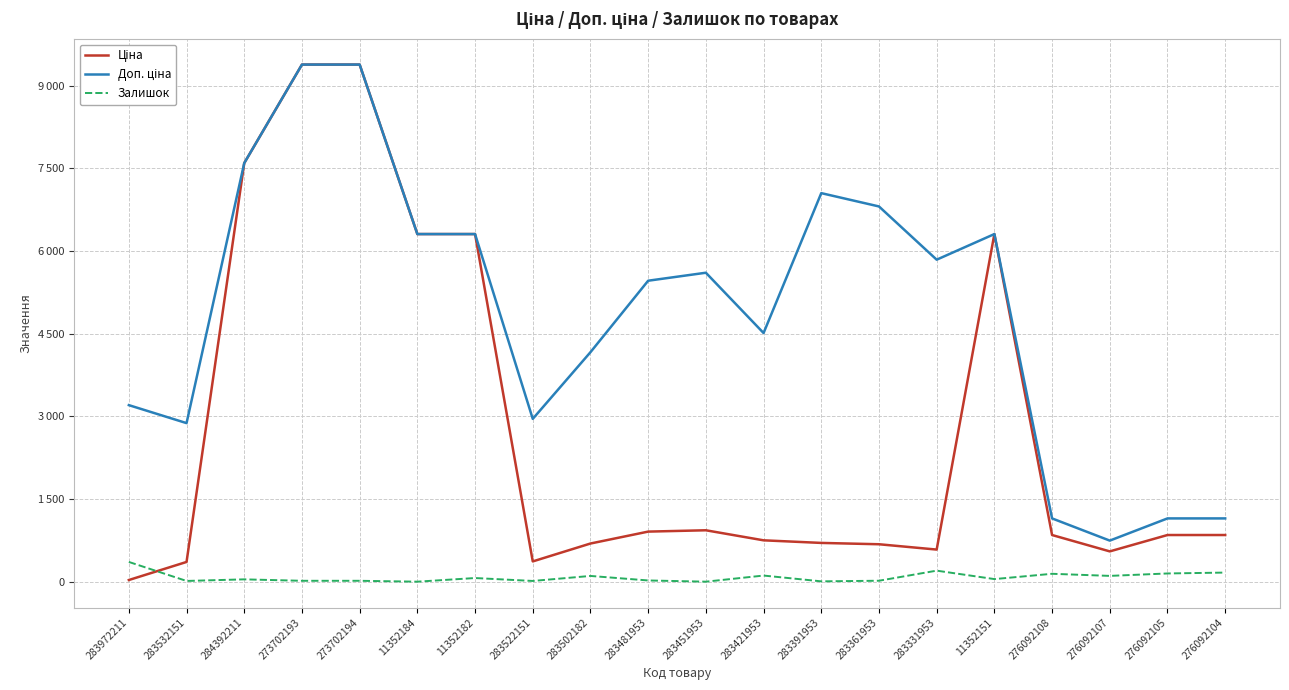

What is the sum of the Залишок values at 283361953 and 284392211?

63.0